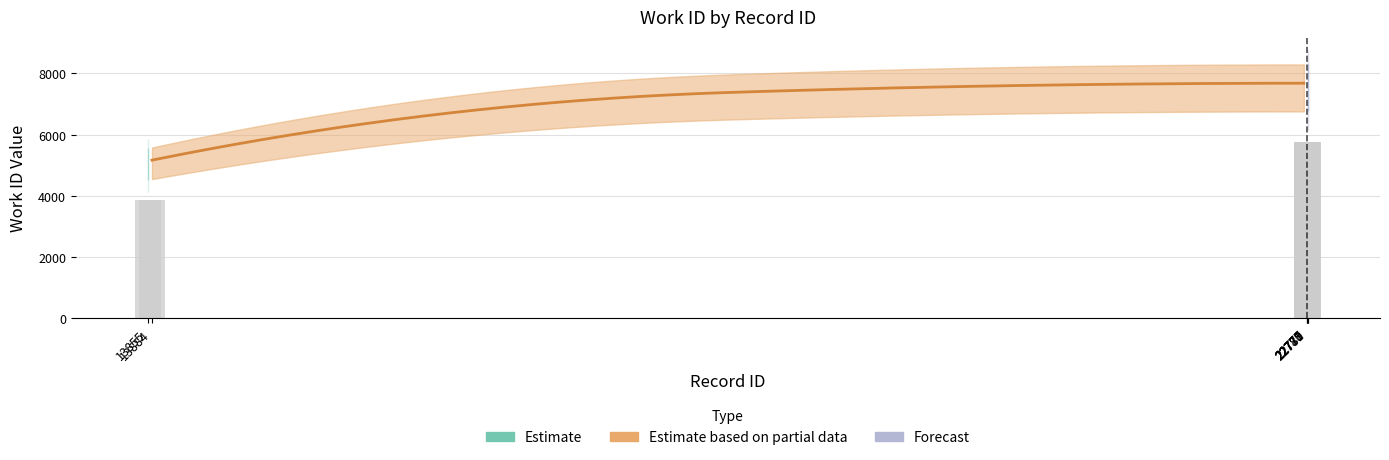

List the labels in order of value, smallest first.

13855, 13884, 22777, 22778, 22779, 22780, 22781